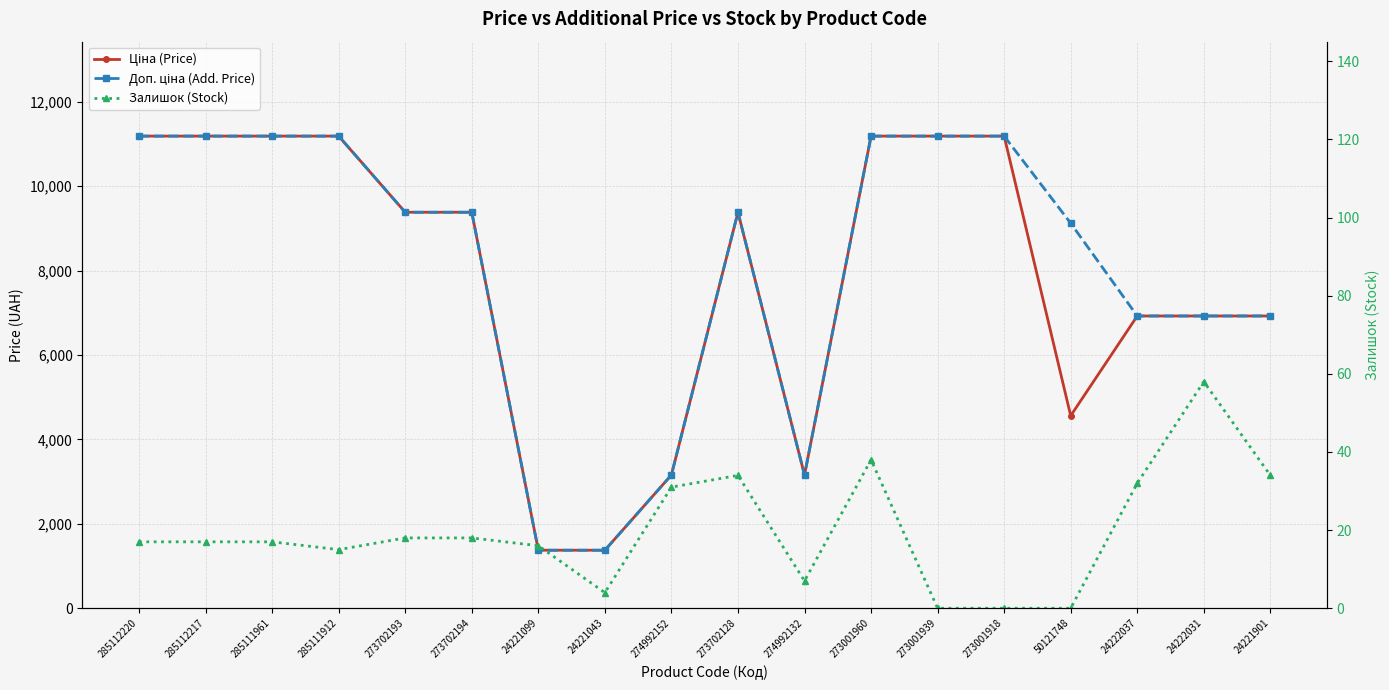

True or false: Залишок (Stock) and Доп. ціна (Add. Price) cross at least once.

False